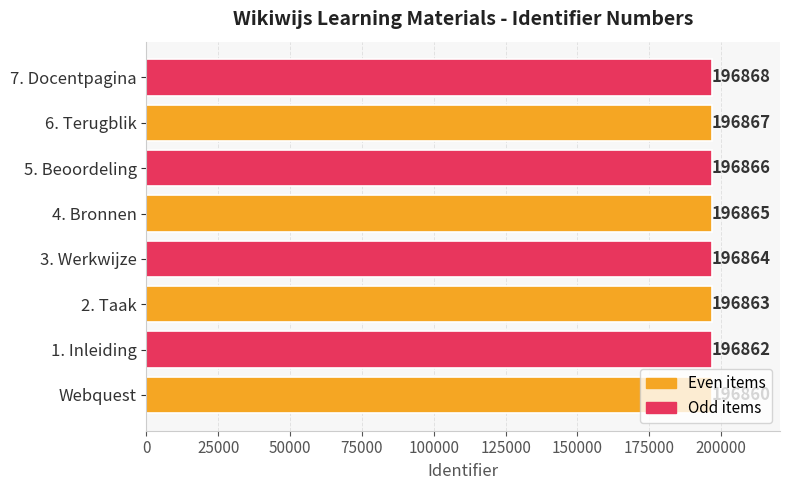

List the labels in order of value, smallest first.

Webquest, 1. Inleiding, 2. Taak, 3. Werkwijze, 4. Bronnen, 5. Beoordeling, 6. Terugblik, 7. Docentpagina